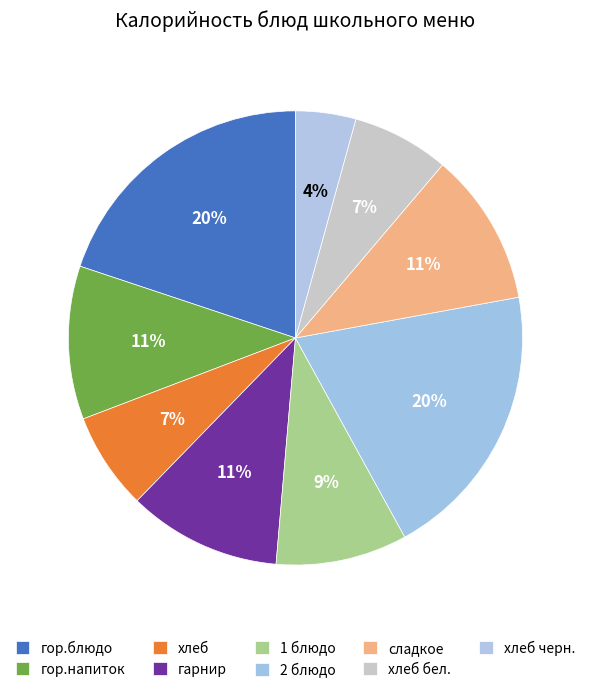

Is there any slice that represents more than half of the pie?

No